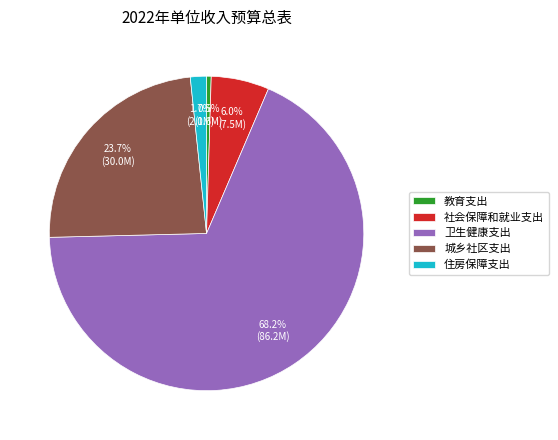

To the nearest percent, what percentage of the pie is 城乡社区支出?

24%